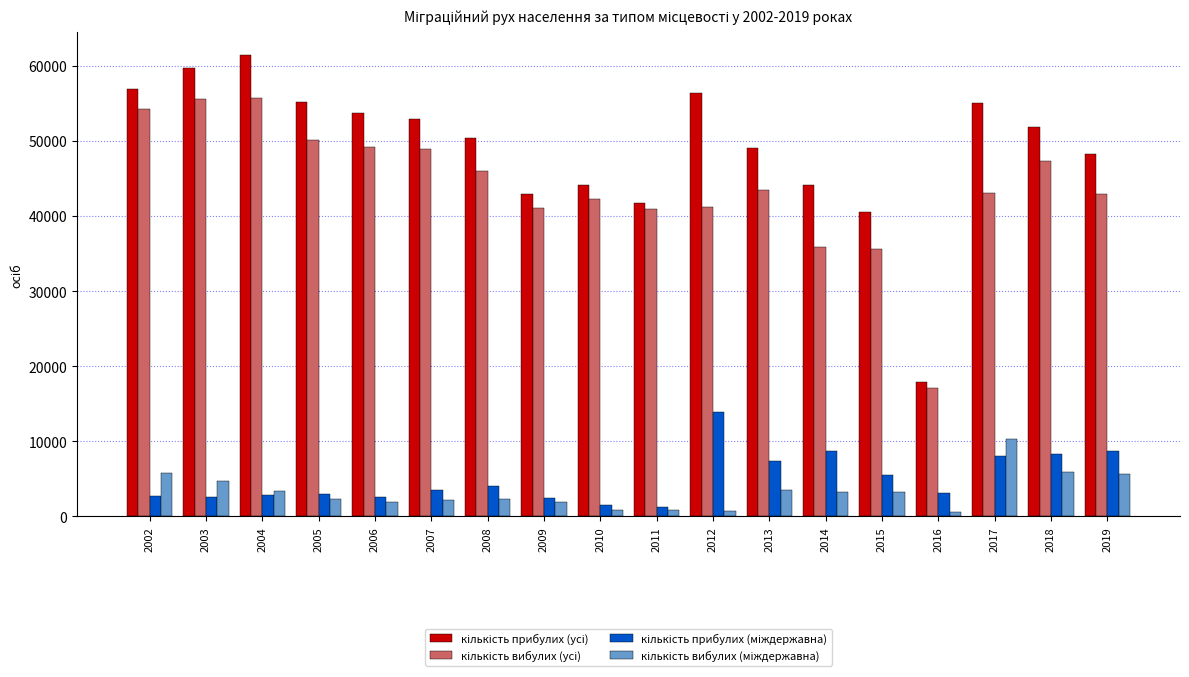

Which label corresponds to the largest value in the chart?

2004